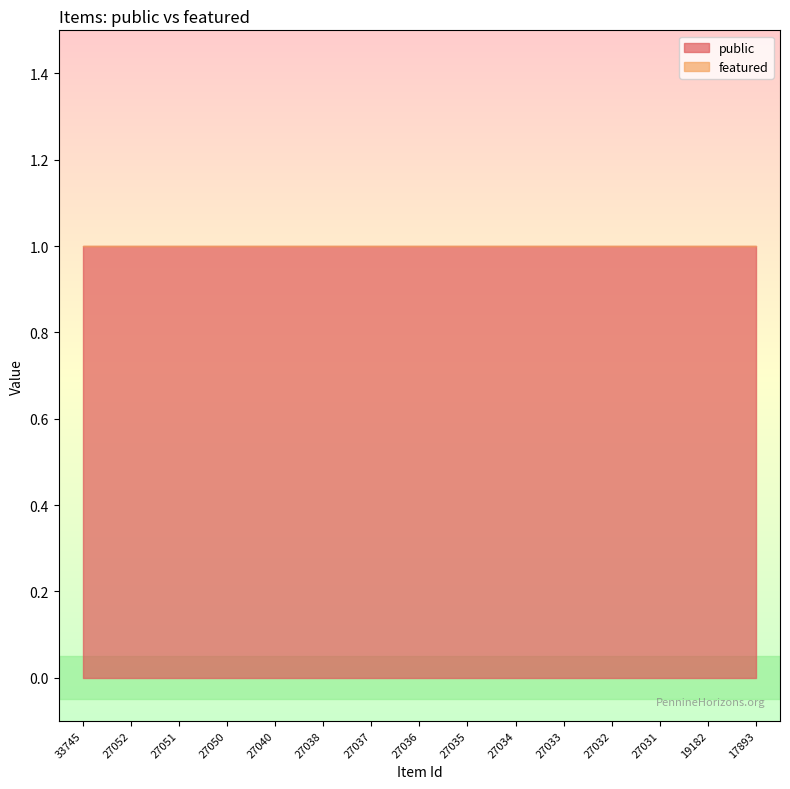

Rank the categories by public value from highest to lowest.

33745, 27052, 27051, 27050, 27040, 27038, 27037, 27036, 27035, 27034, 27033, 27032, 27031, 19182, 17893